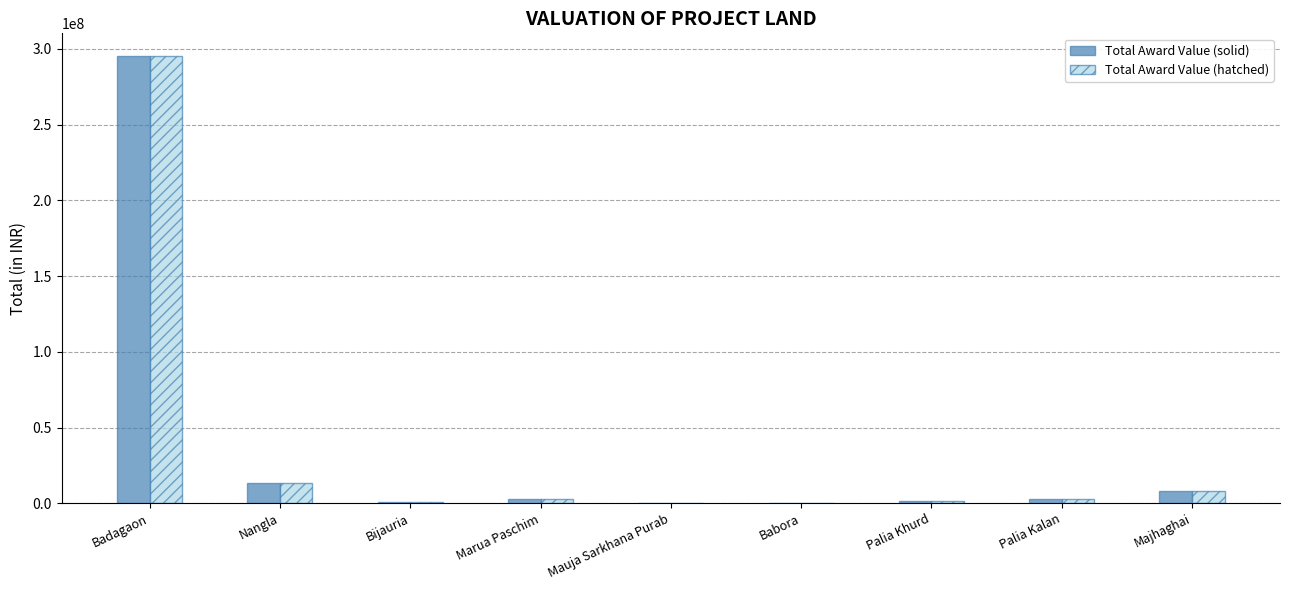

The value of Total Award Value (hatched) at Badagaon is 295489000. True or false?

True